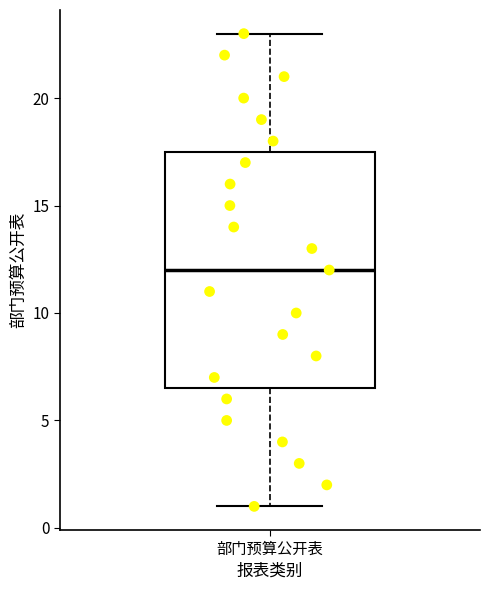

Read this box plot against the y-axis: the position of the median line, the range covered by the box, and the ends of both whiskers. The values are not printed on the chart, so give them approximately, as read against the axis.

median 12.0, box 6.5 to 17.5, whiskers 1.0 to 23.0